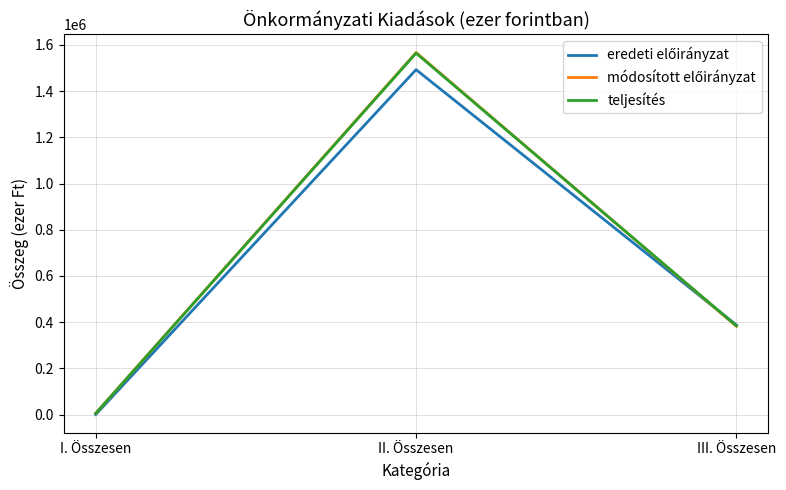

List the labels in order of teljesítés value, smallest first.

I. Összesen, III. Összesen, II. Összesen